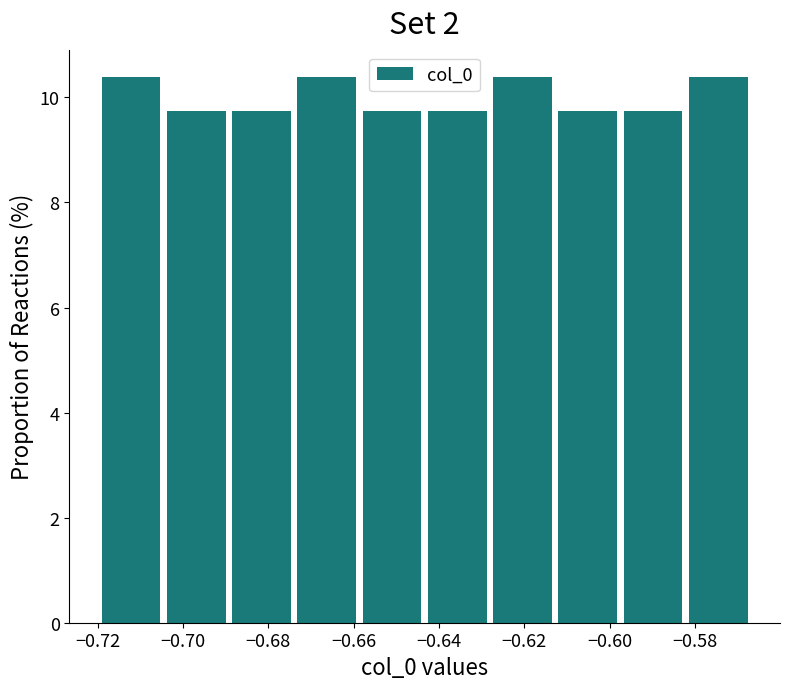

Reading left to right, transcribe this chart: for each bar, give the range it covers on the x-axis and its height. Neither the bar edges nor the heights are printed on the chart, so give them approximately, as read against the axes.

-0.720 to -0.704: 10.4
-0.704 to -0.688: 9.8
-0.688 to -0.674: 9.8
-0.674 to -0.658: 10.4
-0.658 to -0.642: 9.8
-0.642 to -0.628: 9.8
-0.628 to -0.612: 10.4
-0.612 to -0.596: 9.8
-0.596 to -0.582: 9.8
-0.582 to -0.566: 10.4